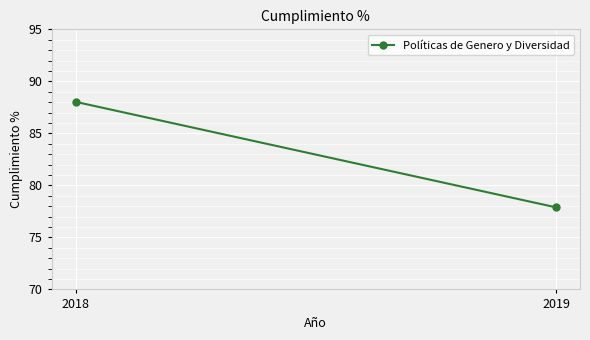

The value at 2018 is 147.9. True or false?

False